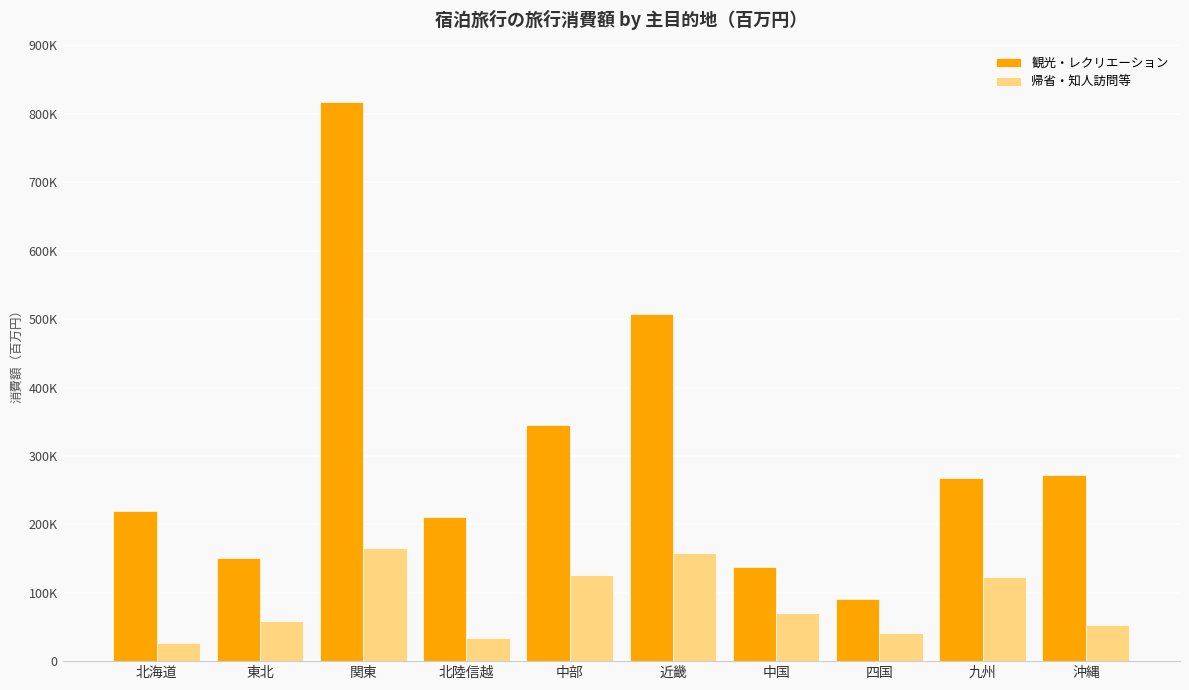

What are all the series names shown in the legend?

観光・レクリエーション, 帰省・知人訪問等